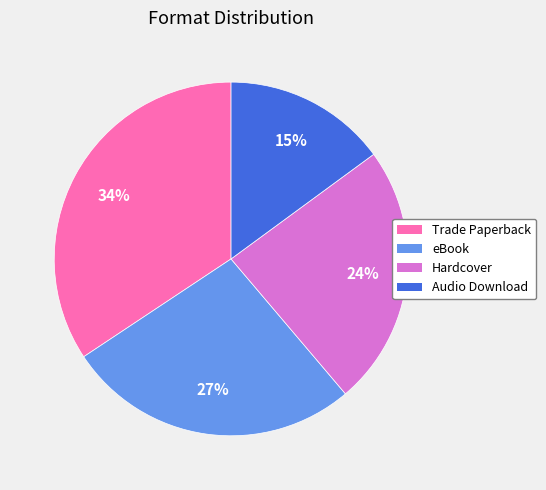

Is it true that Trade Paperback is 26% of the pie?

False